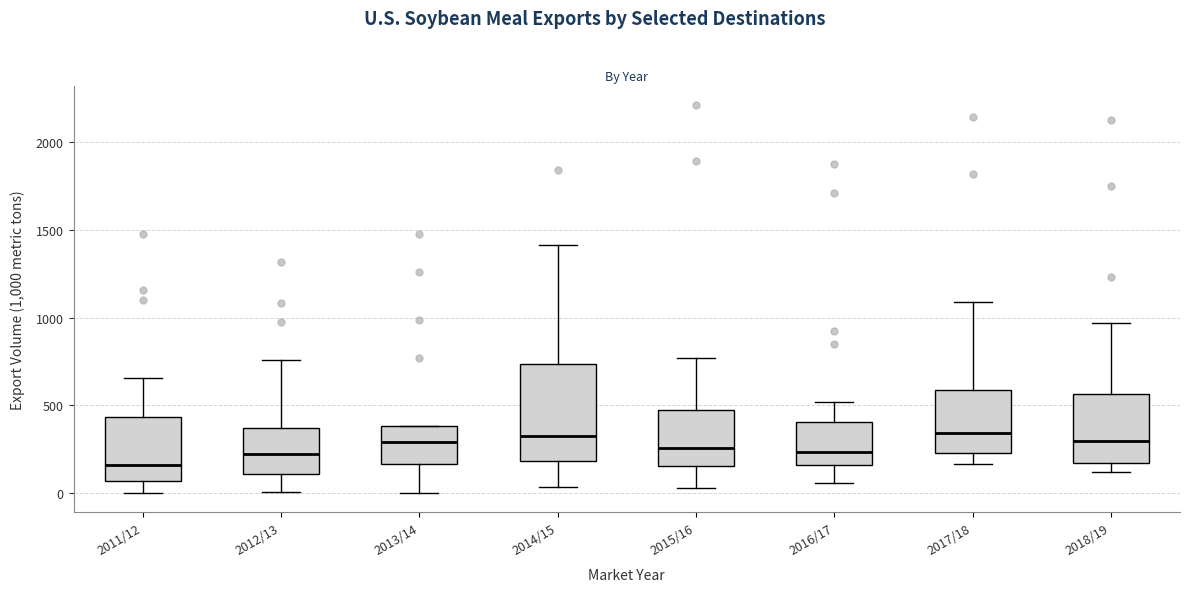

Reading left to right, transcribe this box plot: for each box, give where its median line is, the range the box spans, and where its two whiskers end, as read against the y-axis. The values are not printed on the chart, so give them approximately, as read against the axis.

2011/12: median 150, box 50 to 450, whiskers 0 to 650
2012/13: median 200, box 100 to 350, whiskers 0 to 750
2013/14: median 300, box 150 to 400, whiskers 0 to 400
2014/15: median 350, box 200 to 750, whiskers 50 to 1400
2015/16: median 250, box 150 to 450, whiskers 50 to 750
2016/17: median 250, box 150 to 400, whiskers 50 to 500
2017/18: median 350, box 250 to 600, whiskers 150 to 1100
2018/19: median 300, box 150 to 550, whiskers 100 to 950